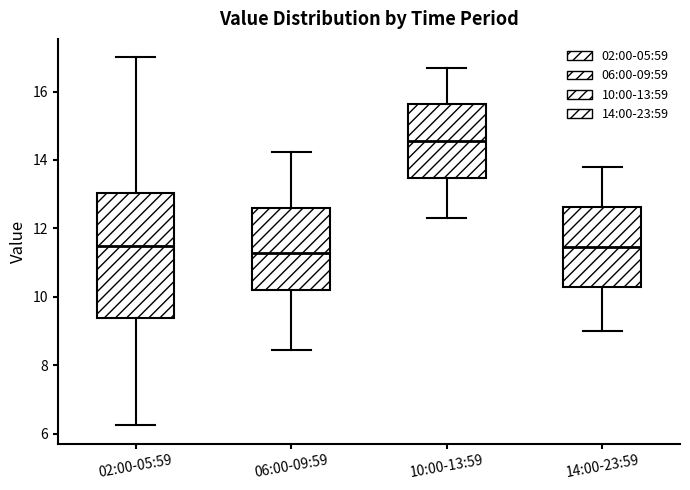

Reading left to right, read every box against the y-axis: the position of its median line, the range the box covers, and the ends of its whiskers. The values are not printed on the chart, so give them approximately, as read against the axis.

02:00-05:59: median 11.4, box 9.4 to 13.0, whiskers 6.2 to 17.0
06:00-09:59: median 11.2, box 10.2 to 12.6, whiskers 8.4 to 14.2
10:00-13:59: median 14.6, box 13.4 to 15.6, whiskers 12.4 to 16.8
14:00-23:59: median 11.4, box 10.2 to 12.6, whiskers 9.0 to 13.8